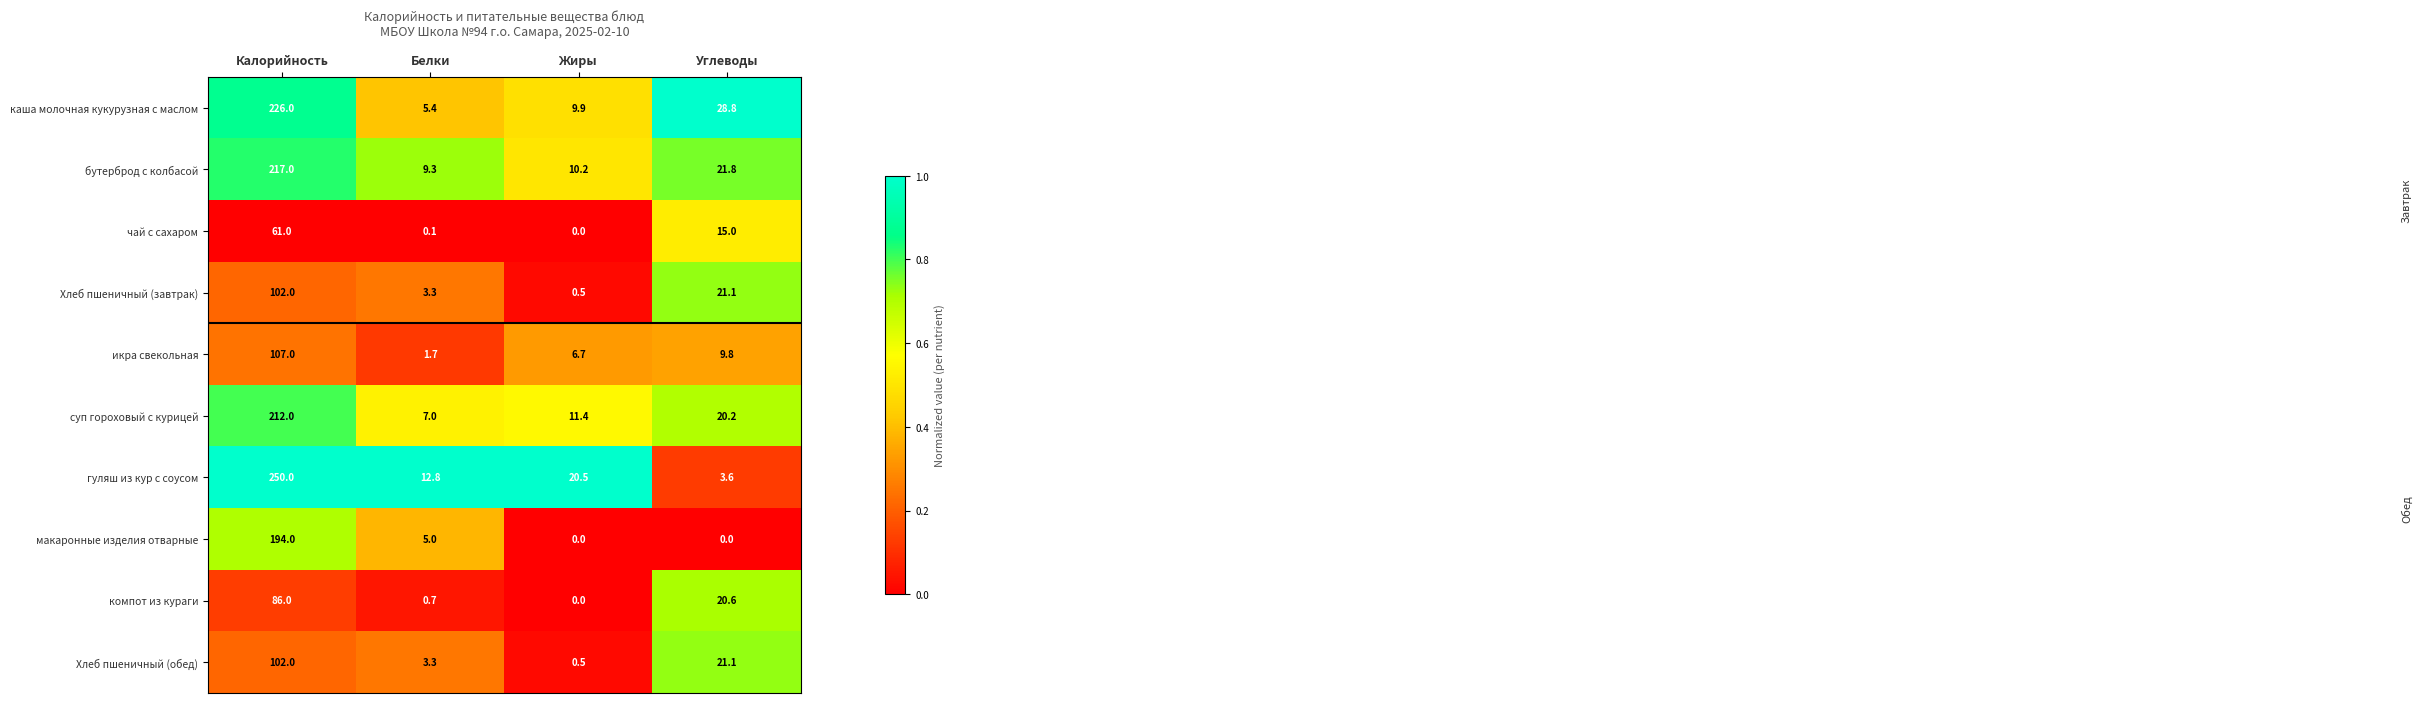

Rank the categories by каша молочная кукурузная с маслом value from highest to lowest.

Калорийность, Углеводы, Жиры, Белки